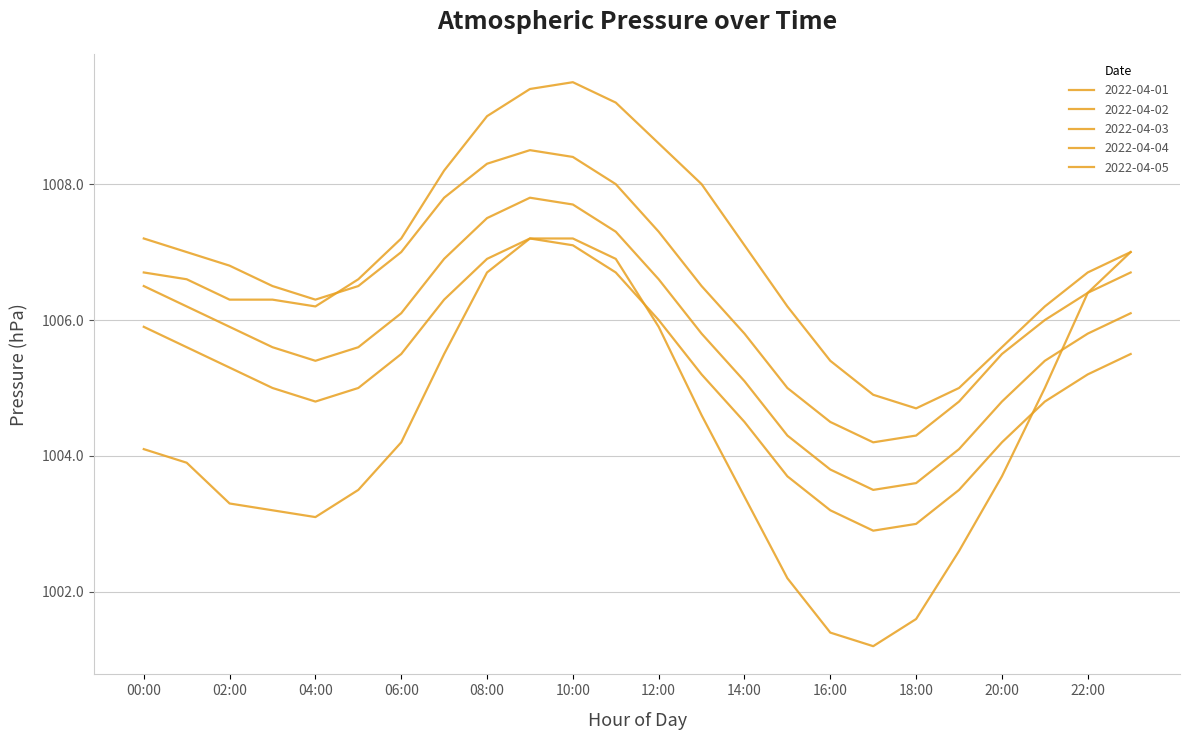

What is the value of the 2022-04-02 point at the 14th from the left?

1008.0